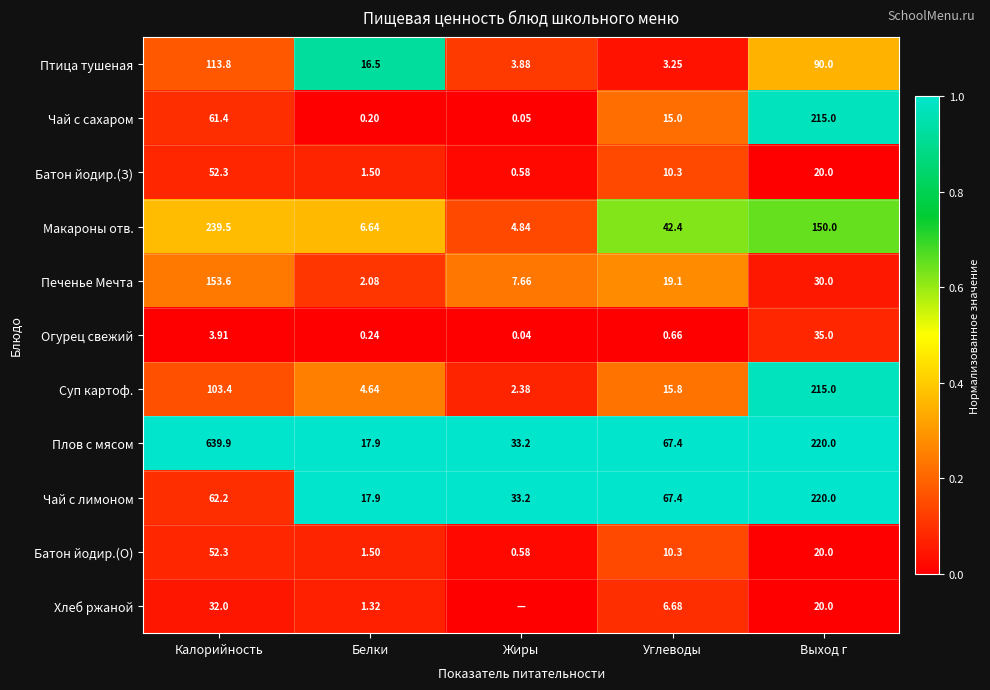

True or false: Макароны отв. has a value of 0.6 at Белки.

False